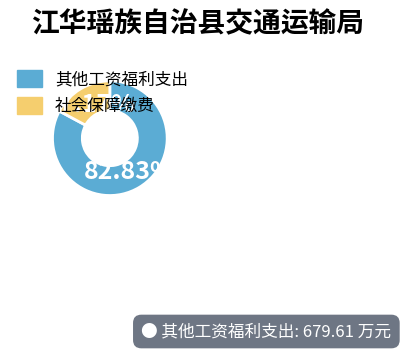

Count the number of slices in the pie.

2